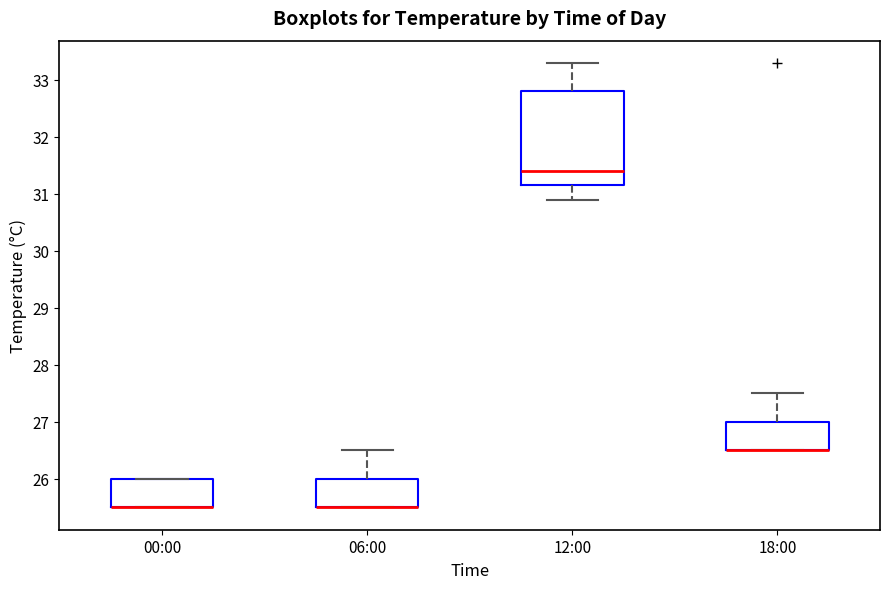

Which box is the tallest, from its lower edge to its upper edge?

12:00